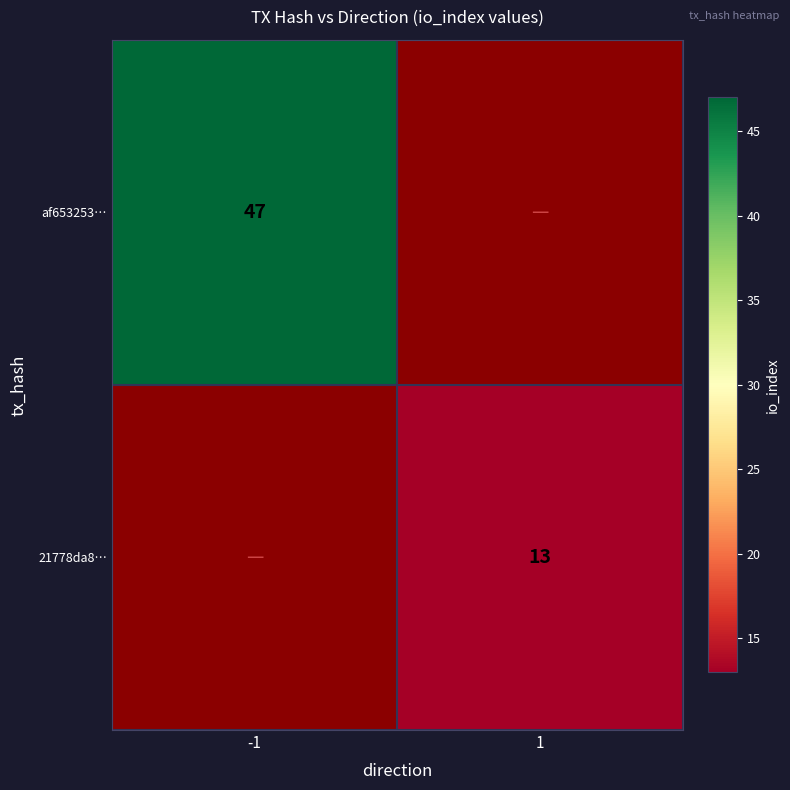

Which label corresponds to the smallest value in the chart?

1